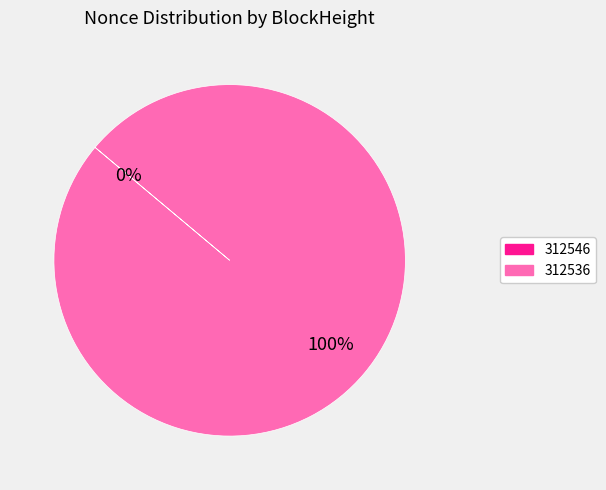

Combined, what portion of the pie is 312536 and 312546?

100.0%